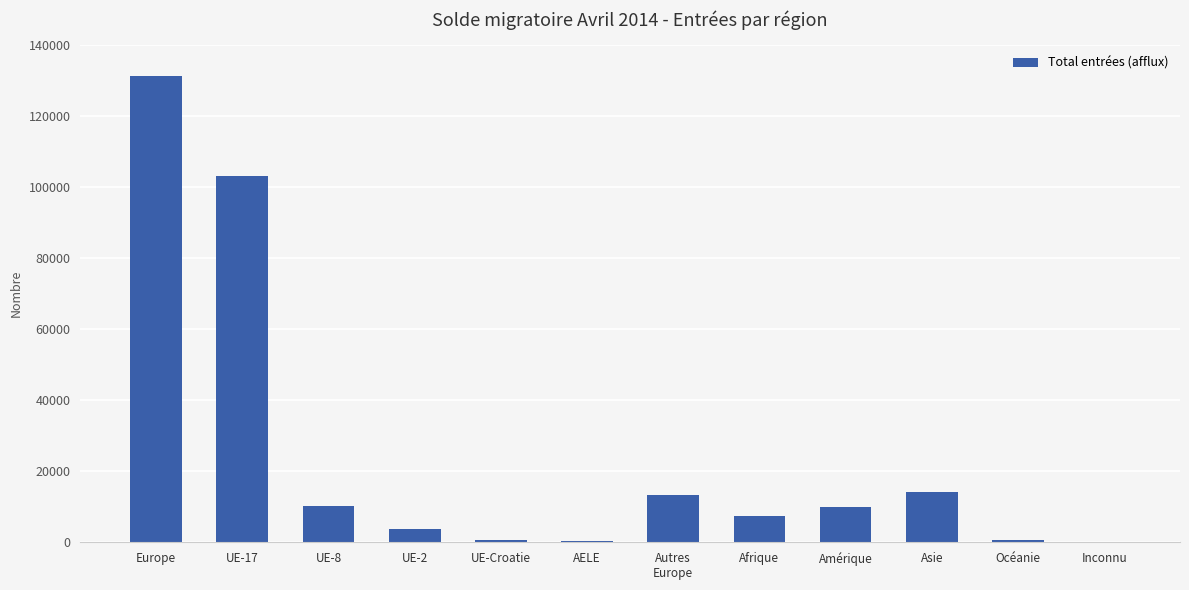

Is it true that the value at UE-2 is 3832?

True